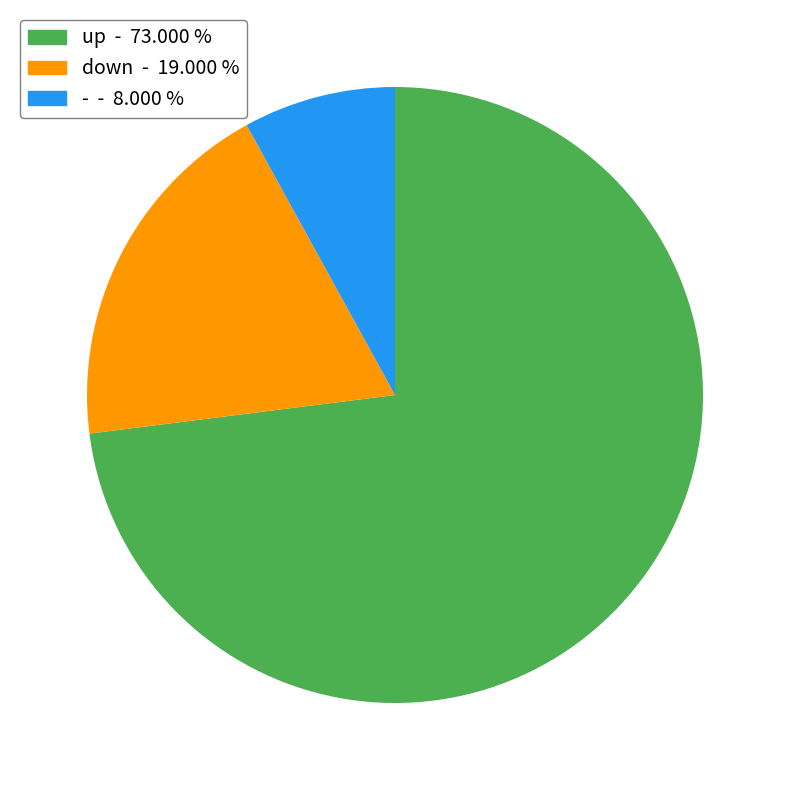

True or false: down accounts for 19% of the total.

True